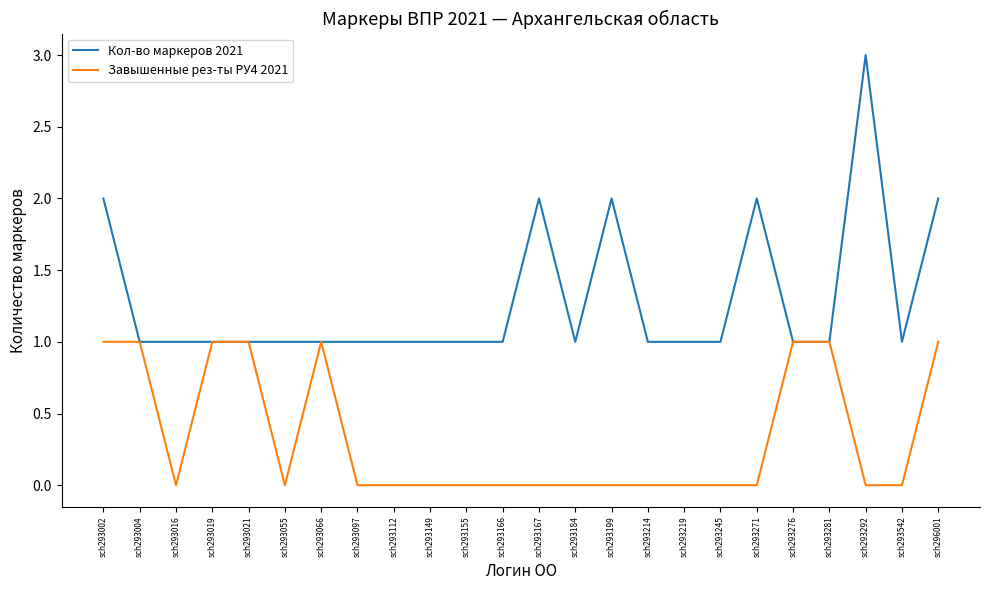

How many lines are shown in the chart?

2